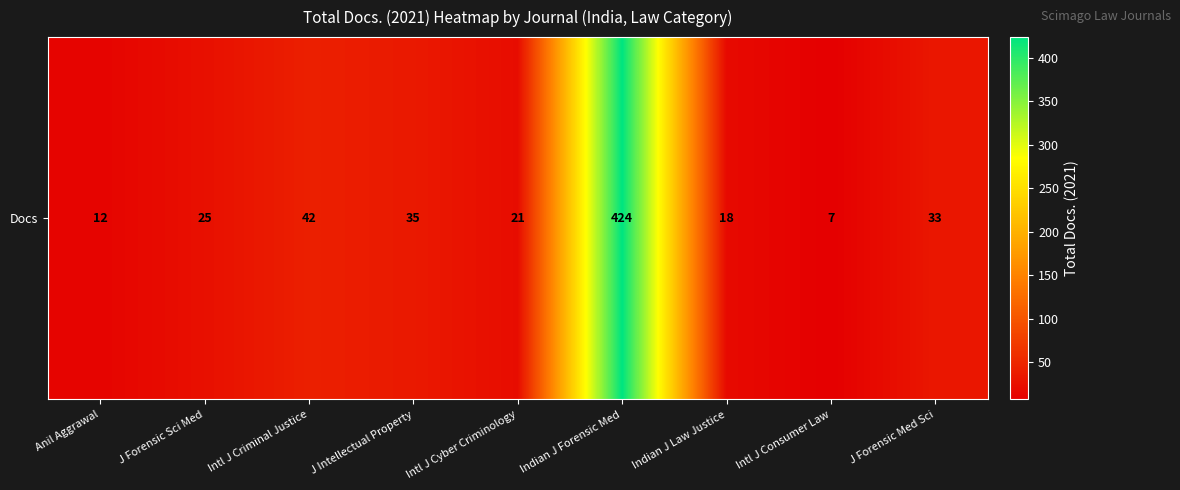

Between Intl J Criminal Justice and J Forensic Sci Med, which is larger?

Intl J Criminal Justice